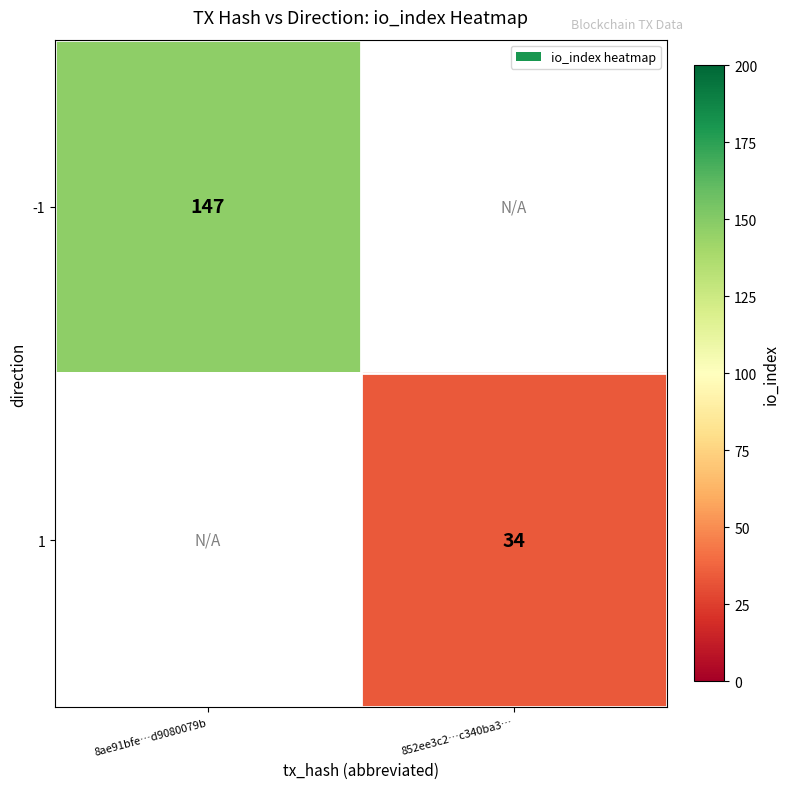

Between 852ee3c2…c340ba3… and 8ae91bfe…d9080079b, which is larger?

8ae91bfe…d9080079b